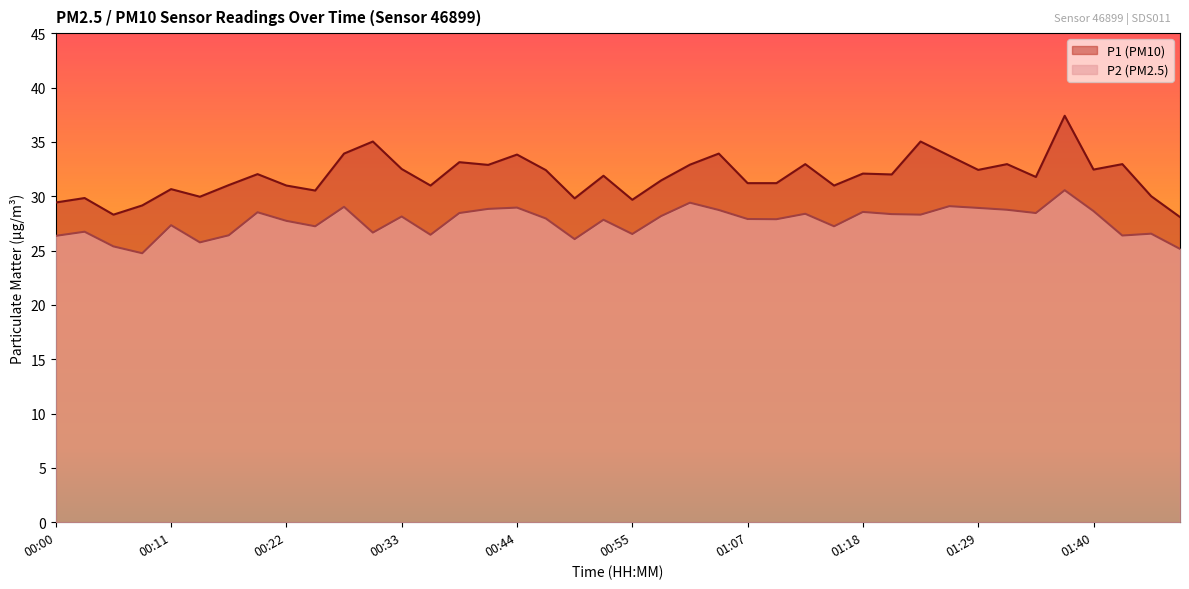

Reading left to right, transcribe all the data shown in this chart.

P1: 29.4	29.8	28.3	29.1	30.6	29.9	31.0	32.0	31.0	30.5	33.9	35.0	32.5	31.0	33.1	32.9	33.8	32.4	29.8	31.9	29.7	31.4	32.9	33.9	31.2	31.2	33.0	31.0	32.1	32.0	35.0	33.7	32.4	33.0	31.8	37.4	32.5	33.0	30.0	28.1
P2: 26.4	26.7	25.4	24.8	27.3	25.8	26.4	28.5	27.7	27.2	29.0	26.6	28.1	26.4	28.4	28.8	28.9	27.9	26.1	27.8	26.5	28.2	29.4	28.7	27.9	27.9	28.4	27.2	28.6	28.4	28.3	29.1	28.9	28.8	28.4	30.6	28.6	26.4	26.6	25.1